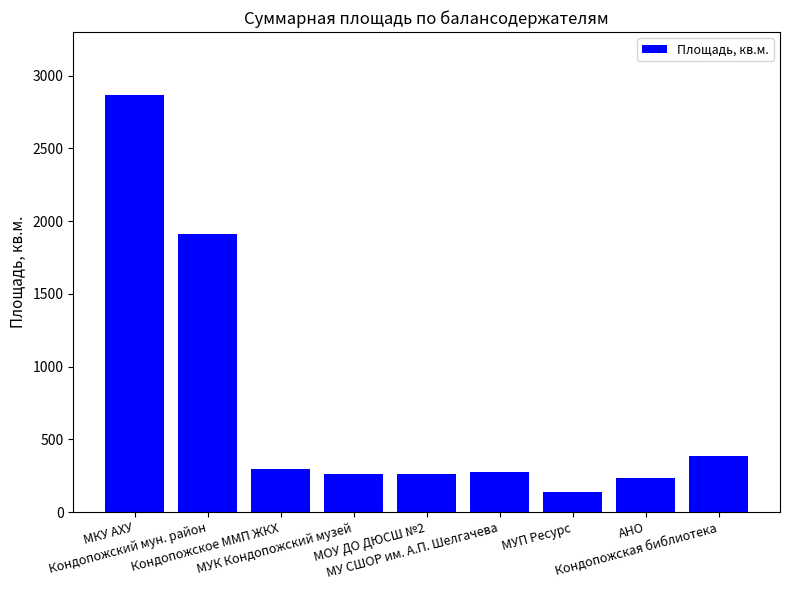

What is the change in value from МУП Ресурс to АНО?

+94.5